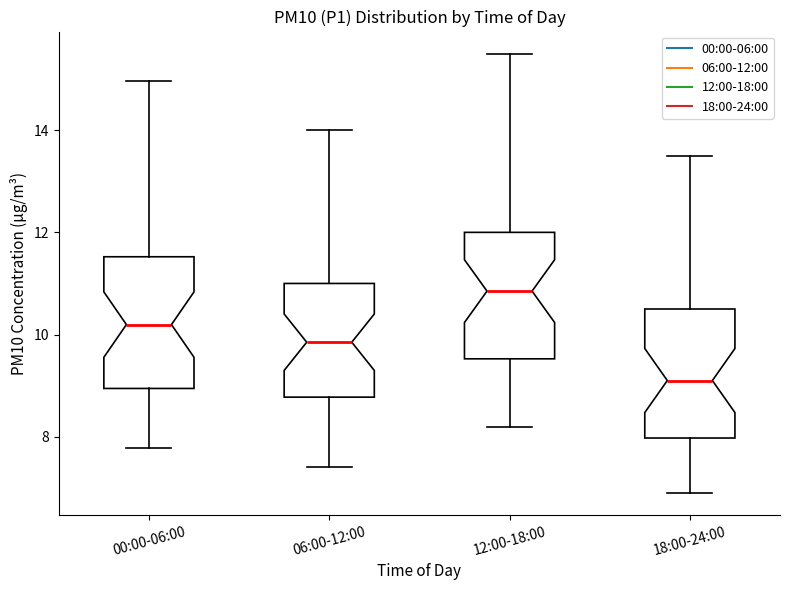

Which box has the lowest median line?

18:00-24:00